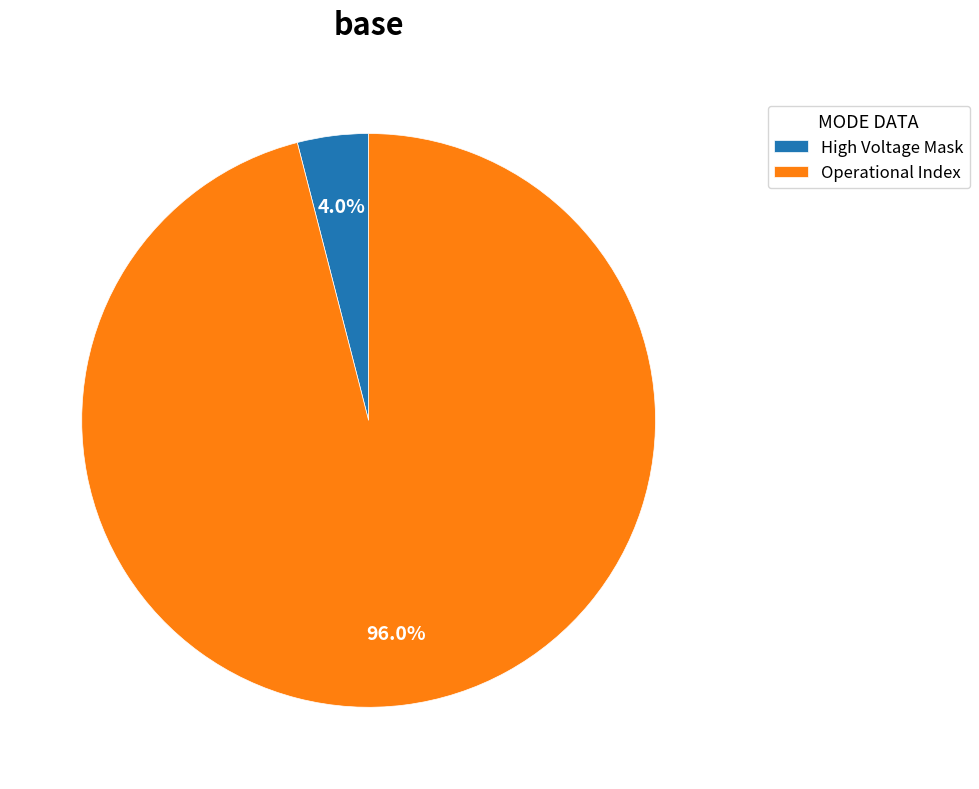

Which slice is the largest?

Operational Index